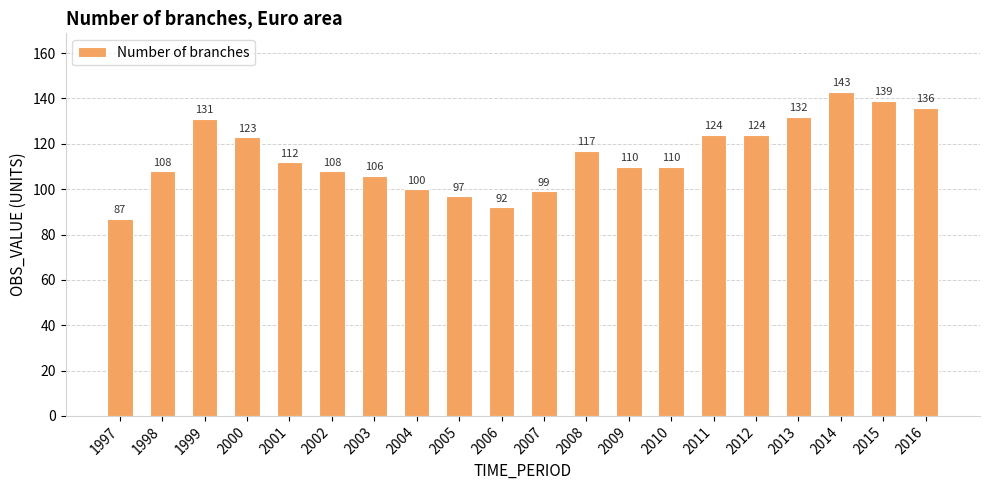

Reading right to left, transcribe all the data shown in this chart.

136	139	143	132	124	124	110	110	117	99	92	97	100	106	108	112	123	131	108	87